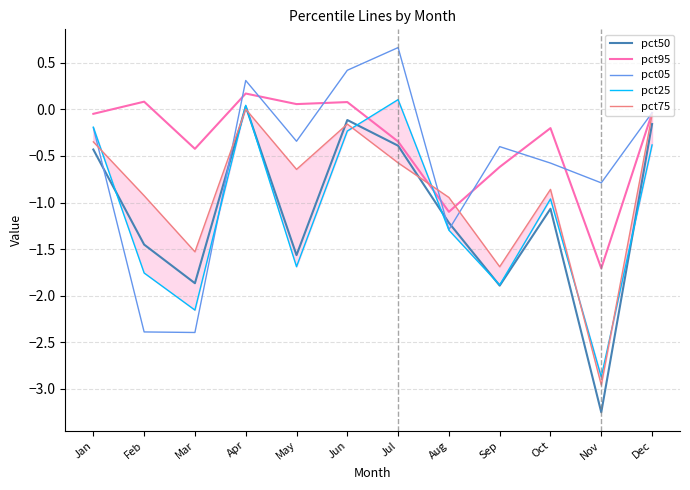

Between which two adjacent categories do pct95 and pct25 first intersect?

Jun and Jul